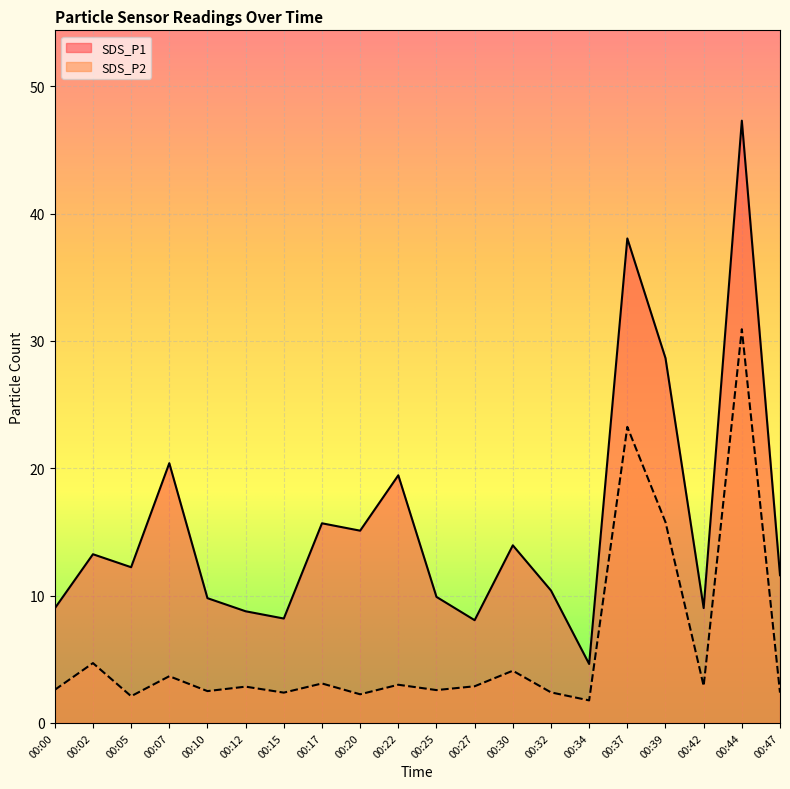

What is the sum of the SDS_P2 values at 00:22 and 00:15?

5.4